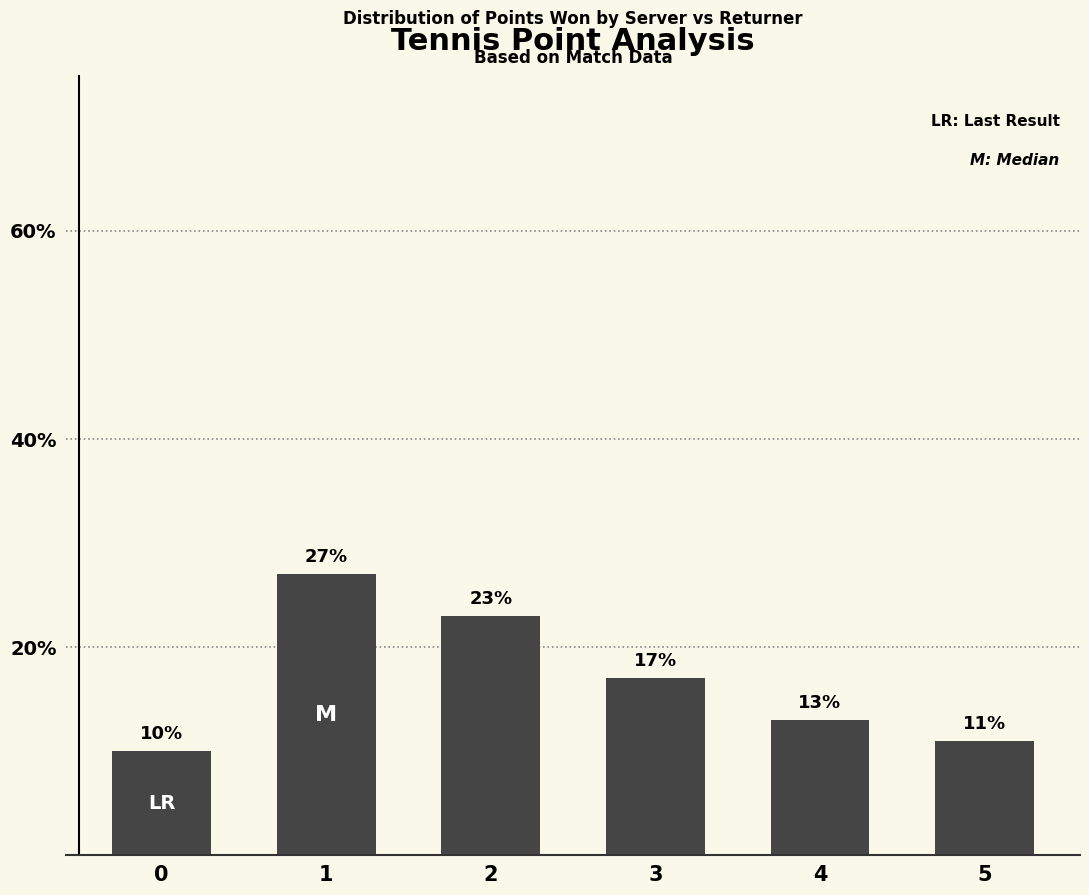

Read the value at 3.

17